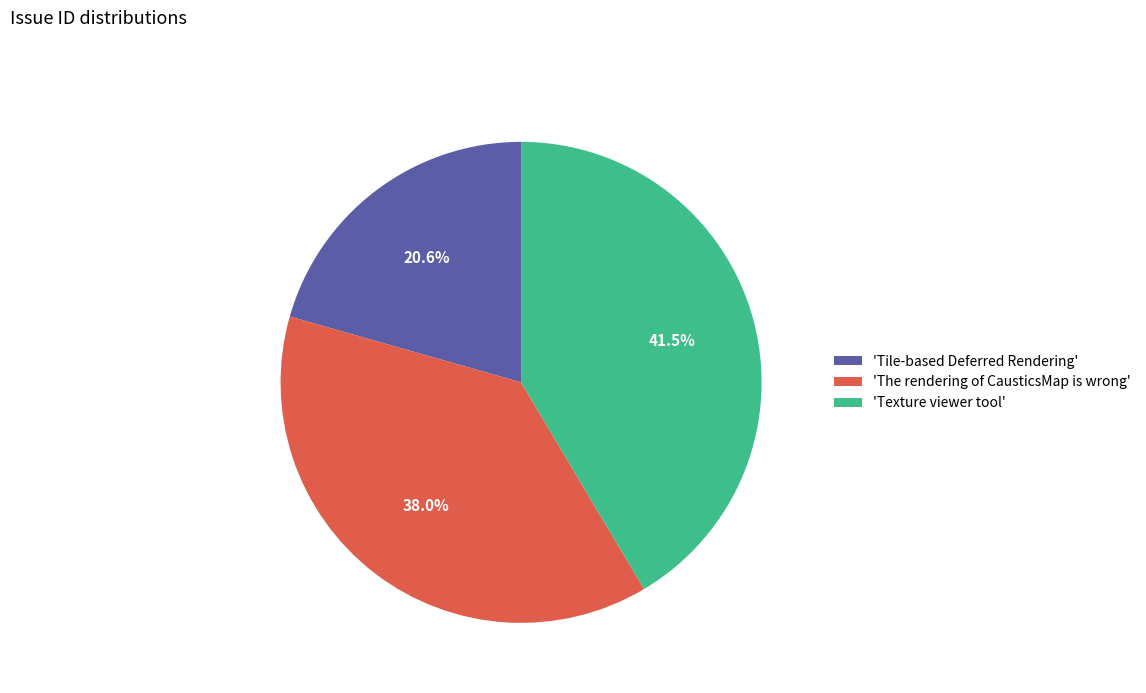

How many slices are in this pie chart?

3